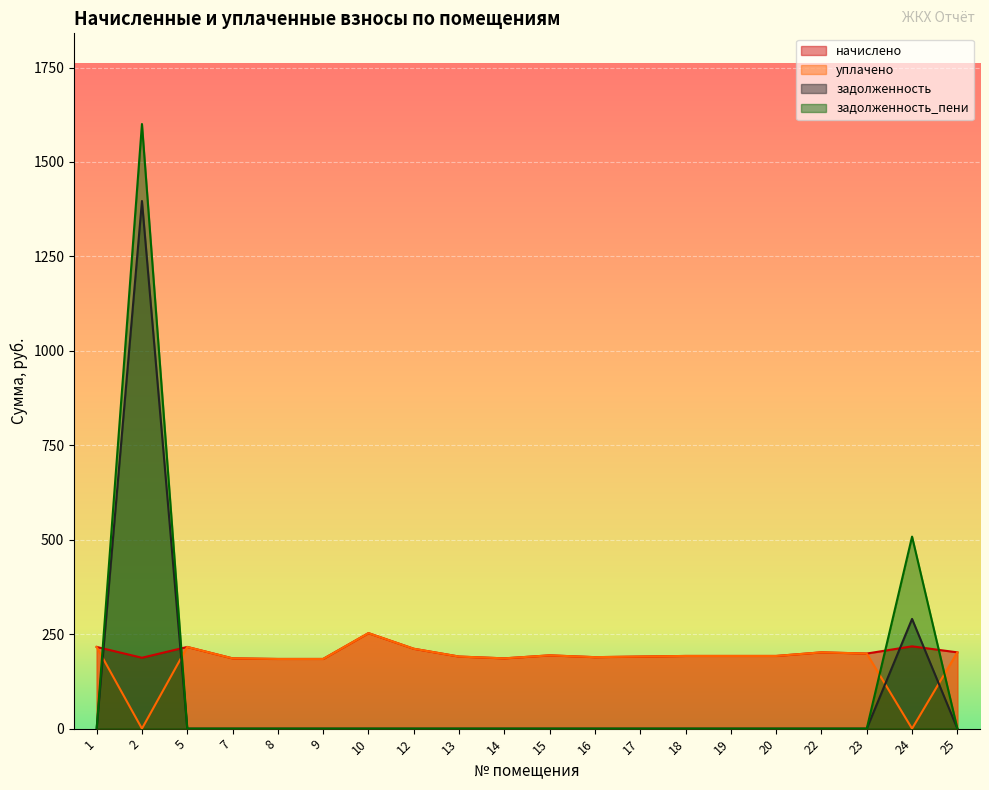

After their last crossing, which series has the higher values: уплачено or задолженность?

уплачено